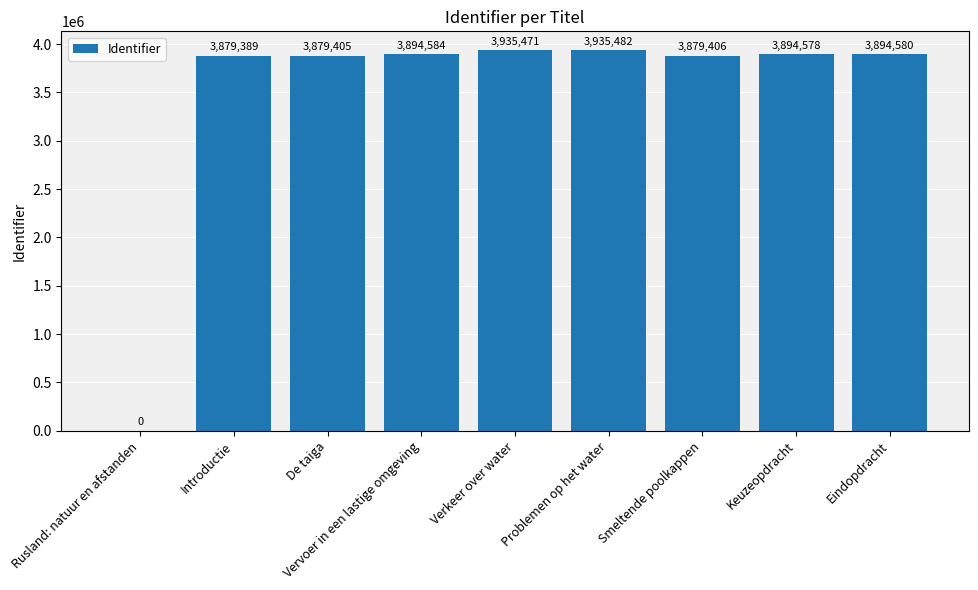

What is the ratio of the value at Eindopdracht to the value at Verkeer over water?

1.0